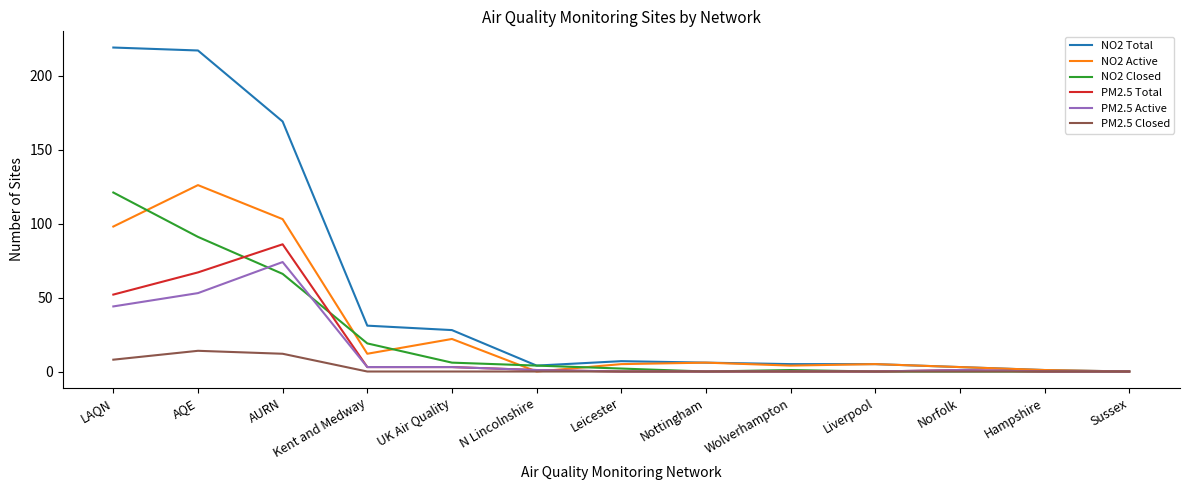

The PM2.5 Total series shows 1 at N Lincolnshire. True or false?

True